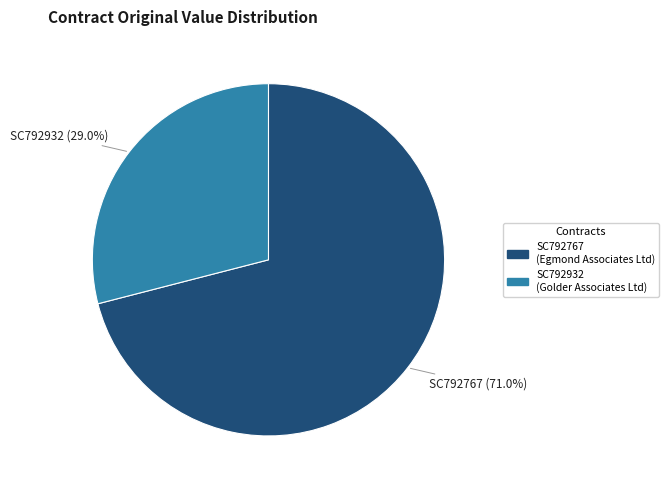

What percentage do SC792767 and SC792932 together represent?

100.0%